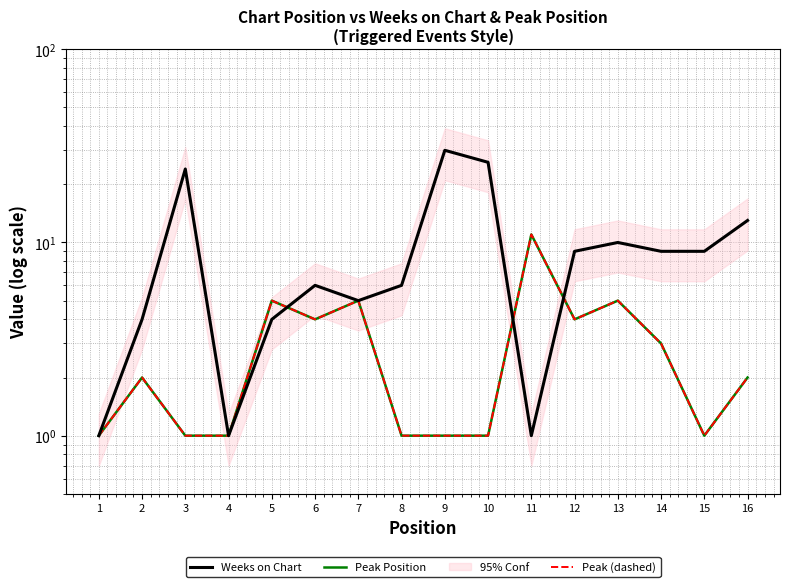

After their last crossing, which series has the higher values: Weeks on Chart or Peak Position?

Weeks on Chart